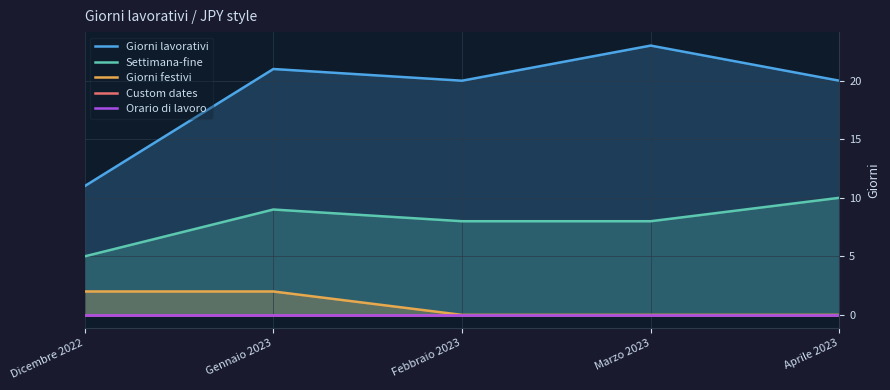

Which category has the highest value in the Giorni lavorativi series?

Marzo 2023